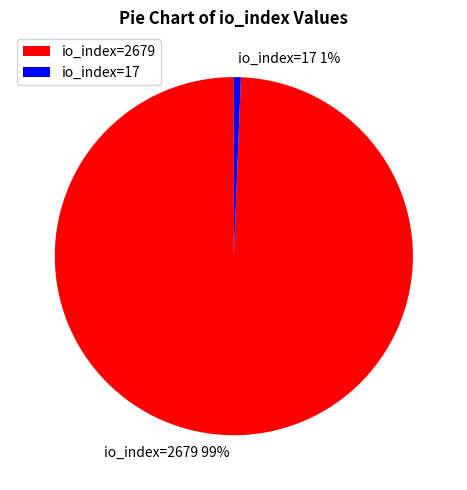

Which slice represents more than half of the pie?

io_index=2679